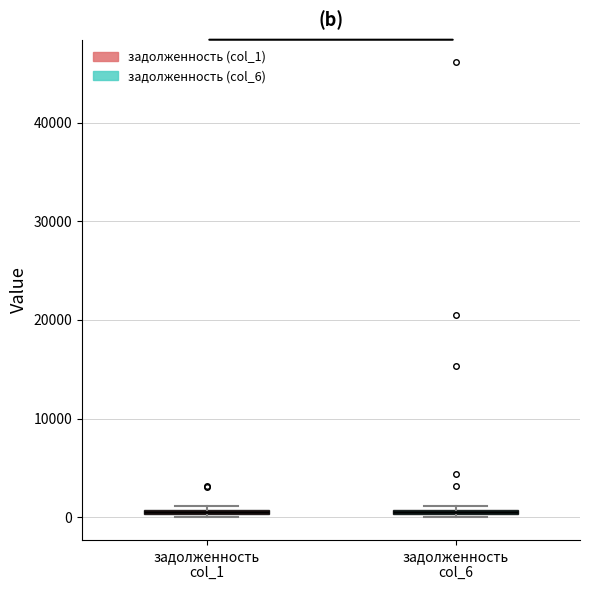

Where is the upper edge of the box for задолженность col_6 on the y-axis? The values are not printed on the chart, so give them approximately, as read against the axis.

1000